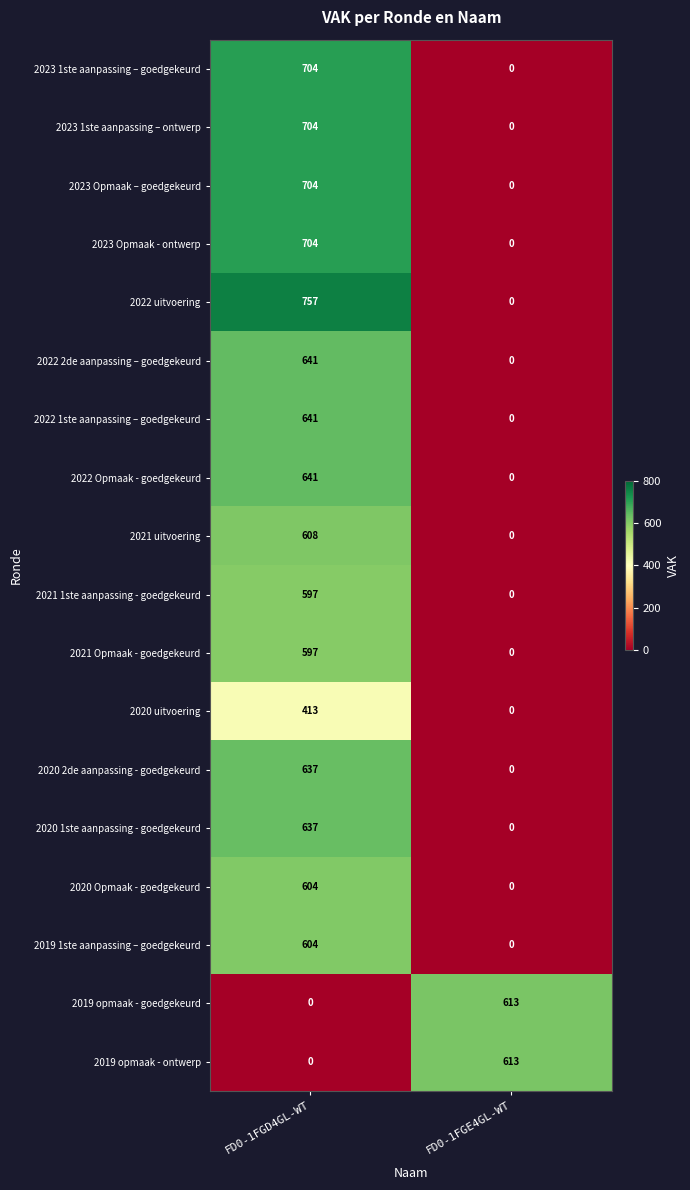

List the labels in order of 2022 Opmaak - goedgekeurd value, smallest first.

FD0-1FGE4GL-WT, FD0-1FGD4GL-WT